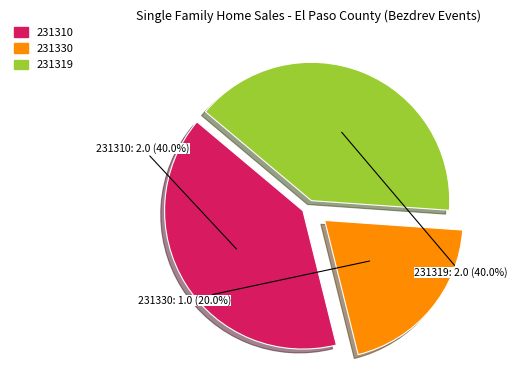

Is there a majority slice in this chart?

No